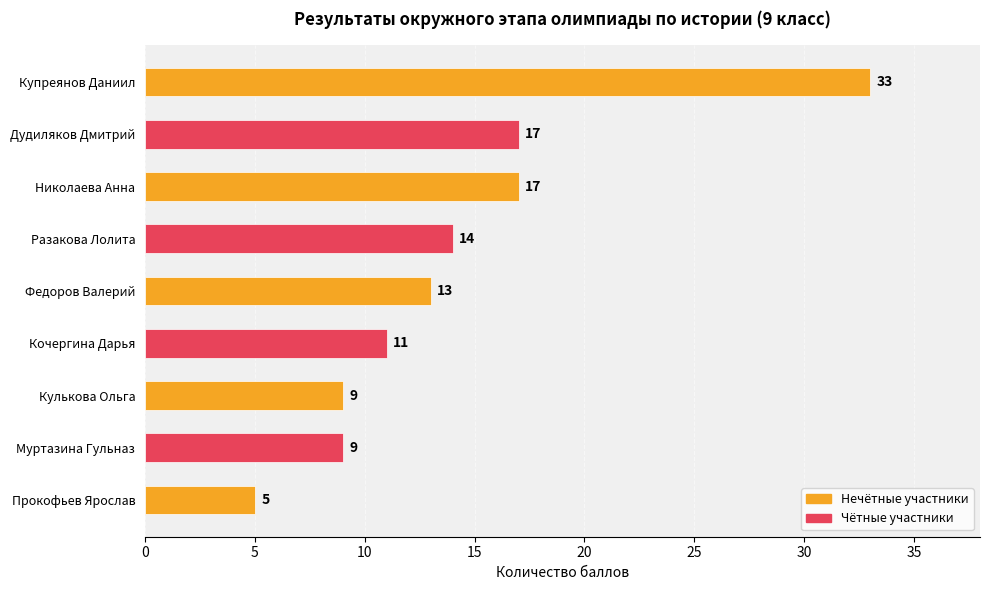

What is the label of the 7th bar from the top?

Кулькова Ольга